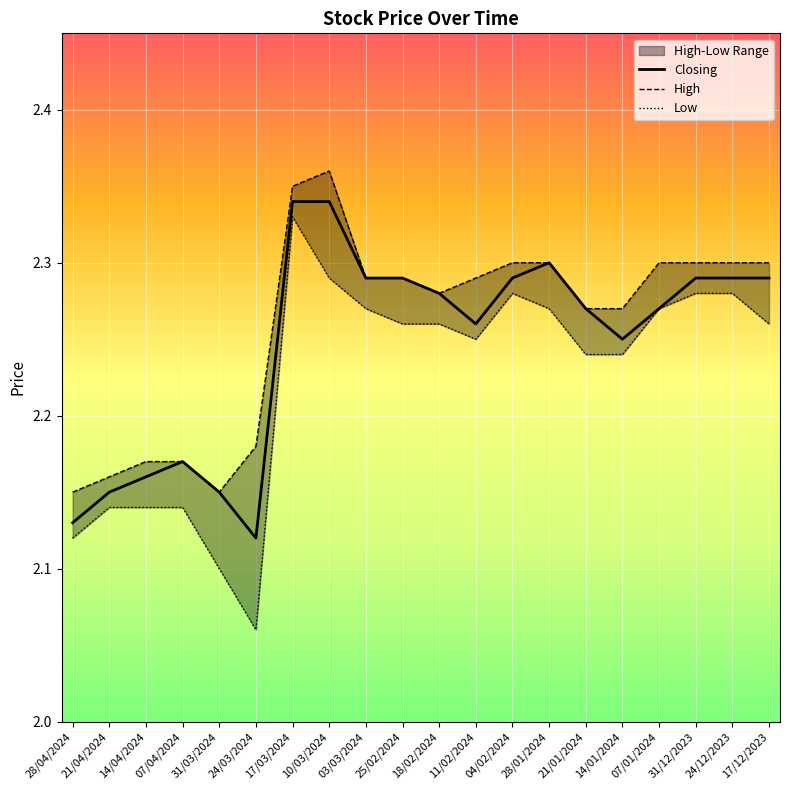

Is it true that Closing equals 1.2 at 17/03/2024?

False